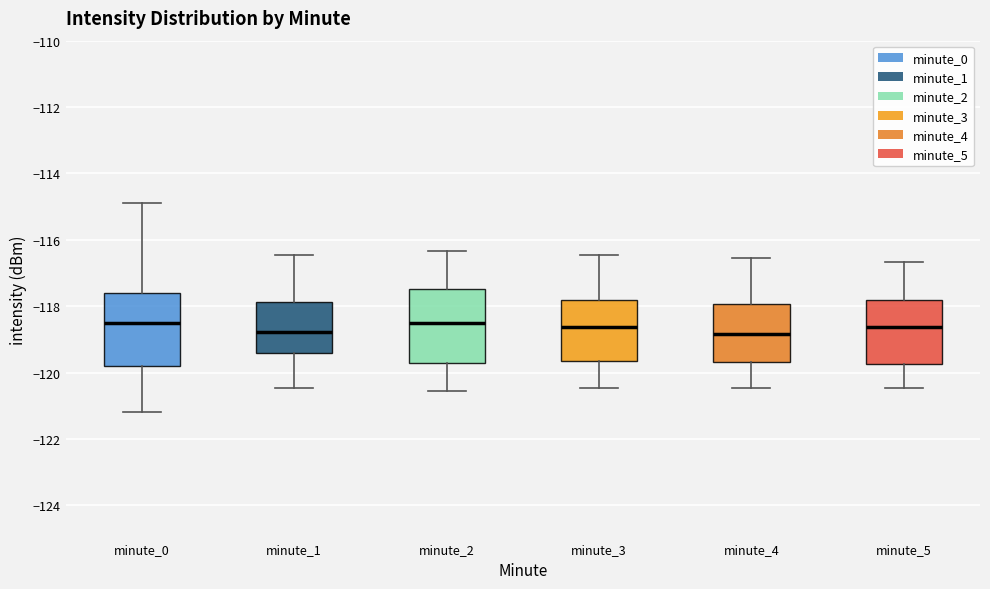

Reading left to right, read every box against the y-axis: the position of its median line, the range the box covers, and the ends of its whiskers. The values are not printed on the chart, so give them approximately, as read against the axis.

minute_0: median -118.4, box -119.8 to -117.6, whiskers -121.2 to -114.8
minute_1: median -118.8, box -119.4 to -117.8, whiskers -120.4 to -116.4
minute_2: median -118.6, box -119.6 to -117.4, whiskers -120.6 to -116.4
minute_3: median -118.6, box -119.6 to -117.8, whiskers -120.4 to -116.4
minute_4: median -118.8, box -119.6 to -118.0, whiskers -120.4 to -116.6
minute_5: median -118.6, box -119.8 to -117.8, whiskers -120.4 to -116.6